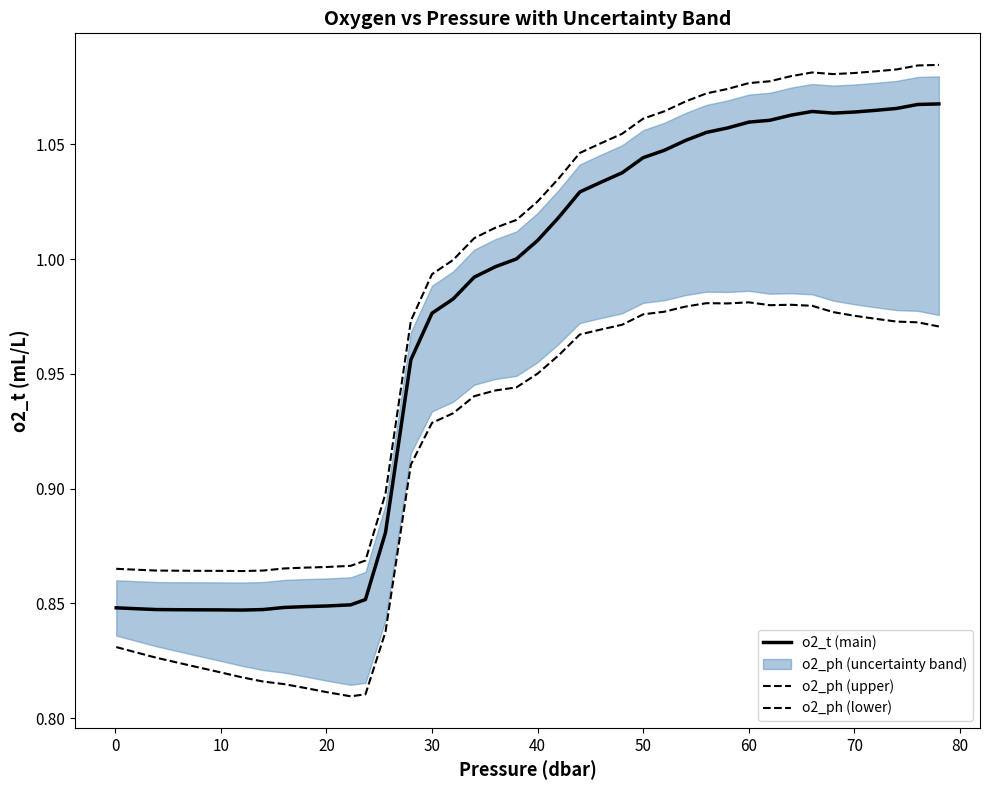

Reading right to left, transcribe all the data shown in this chart.

o2_t (main): 1.1	1.1	1.1	1.1	1.1	1.1	1.1	1.1	1.1	1.1	1.1	1.1	1.1	1.0	1.0	1.0	1.0	1.0	1.0	1.0	1.0	1.0	1.0	1.0	1.0	1.0	0.9	0.9	0.8	0.8	0.8	0.8	0.8	0.8	0.8	0.8	0.8	0.8	0.8	0.8
o2_ph (upper): 1.1	1.1	1.1	1.1	1.1	1.1	1.1	1.1	1.1	1.1	1.1	1.1	1.1	1.1	1.1	1.1	1.1	1.0	1.0	1.0	1.0	1.0	1.0	1.0	1.0	1.0	0.9	0.9	0.9	0.9	0.9	0.9	0.9	0.9	0.9	0.9	0.9	0.9	0.9	0.9
o2_ph (lower): 1.0	1.0	1.0	1.0	1.0	1.0	1.0	1.0	1.0	1.0	1.0	1.0	1.0	1.0	1.0	1.0	1.0	1.0	1.0	1.0	0.9	0.9	0.9	0.9	0.9	0.9	0.8	0.8	0.8	0.8	0.8	0.8	0.8	0.8	0.8	0.8	0.8	0.8	0.8	0.8